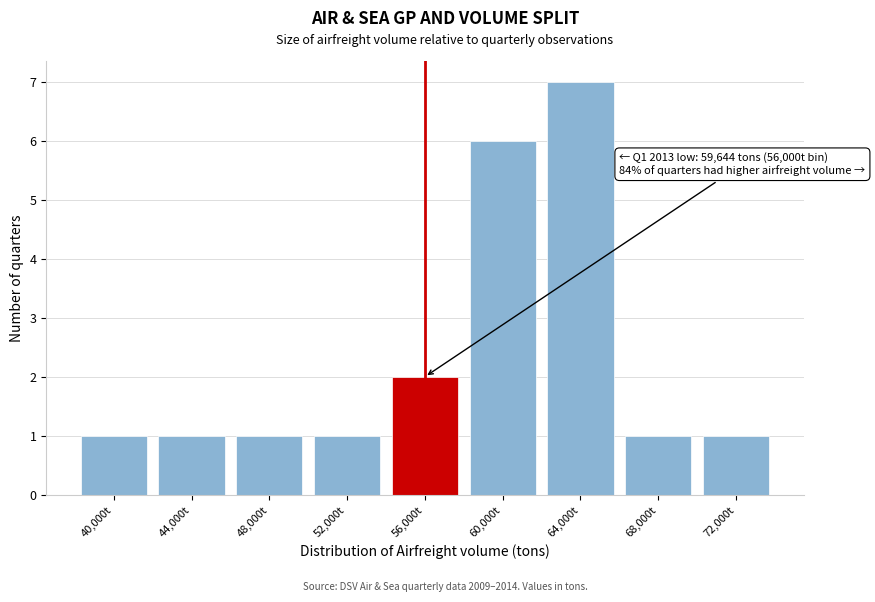

Reading left to right, extract all data points from this chart.

40,000t=1	44,000t=1	48,000t=1	52,000t=1	56,000t=2	60,000t=6	64,000t=7	68,000t=1	72,000t=1